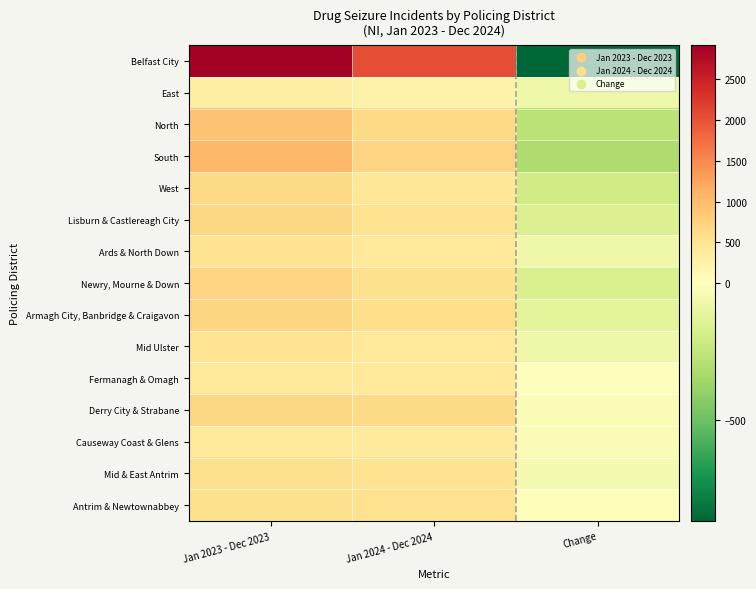

Count the number of data series in this chart.

15